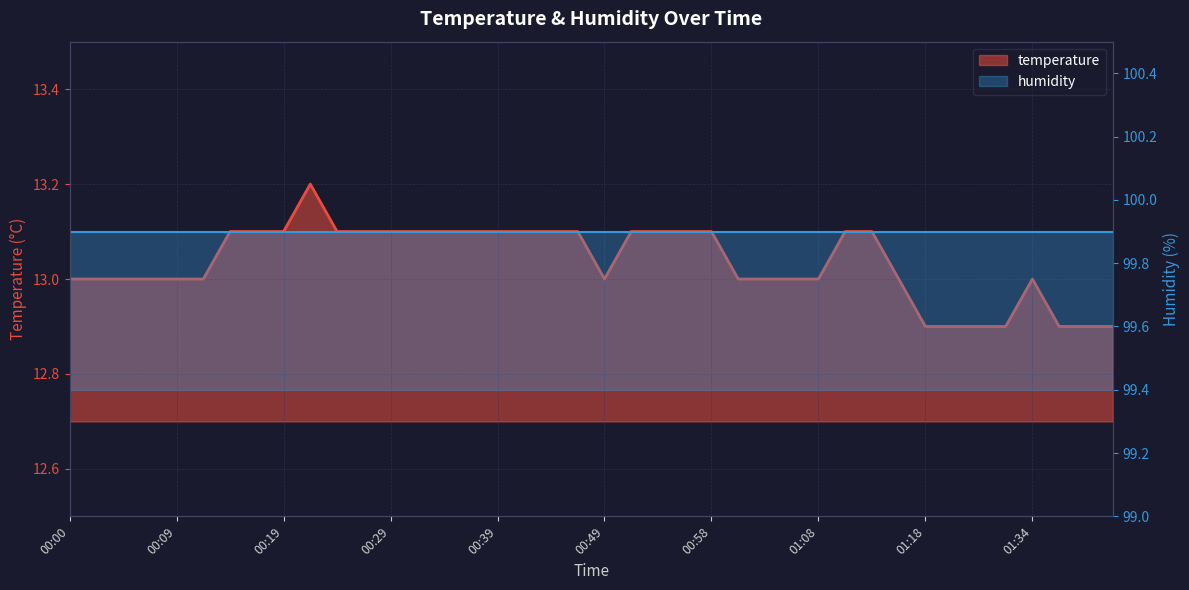

What position from the right is 00:24?

30